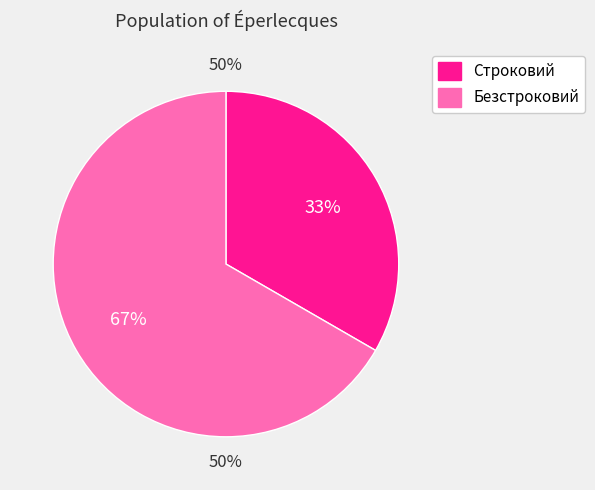

To the nearest percent, what is the difference between the largest and smallest slice percentages?

33%